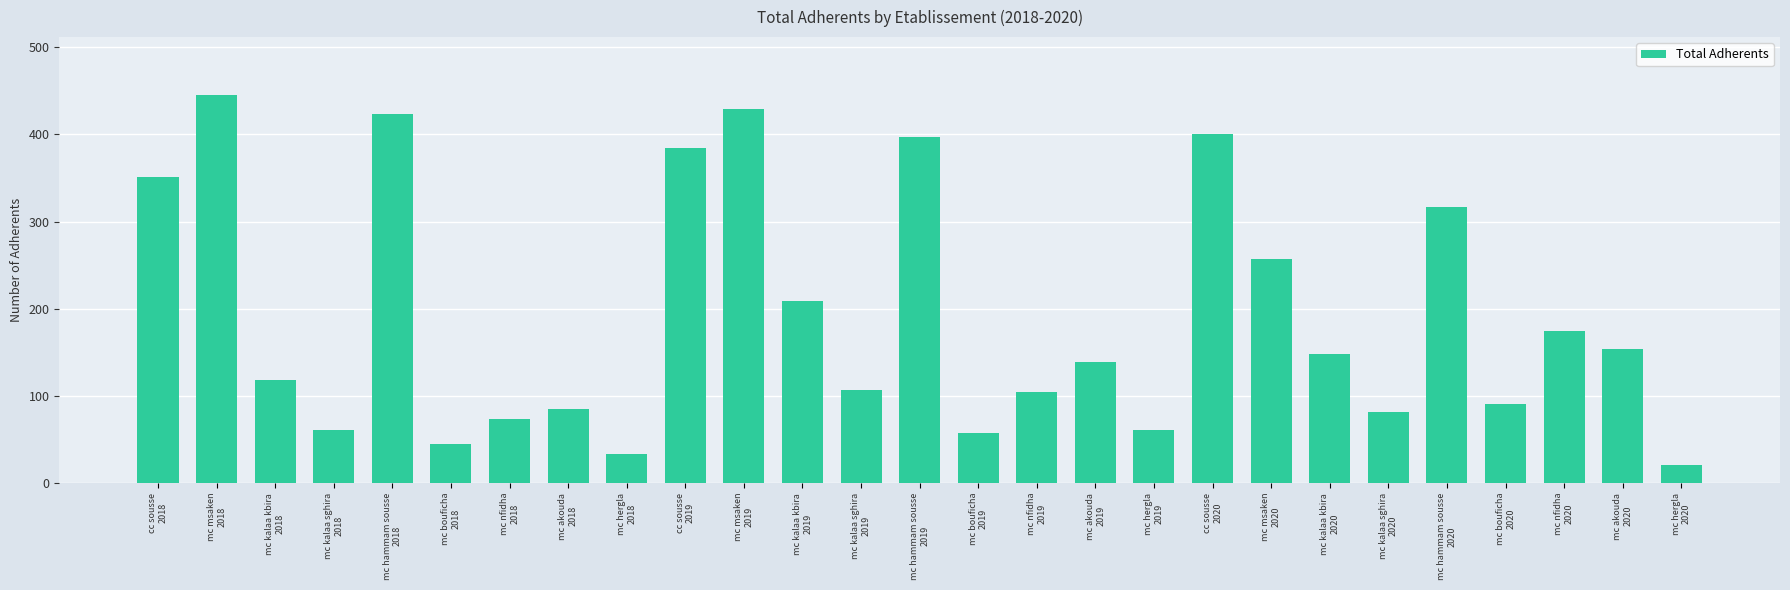

What is the label of the 1st bar from the left?

cc sousse
2018